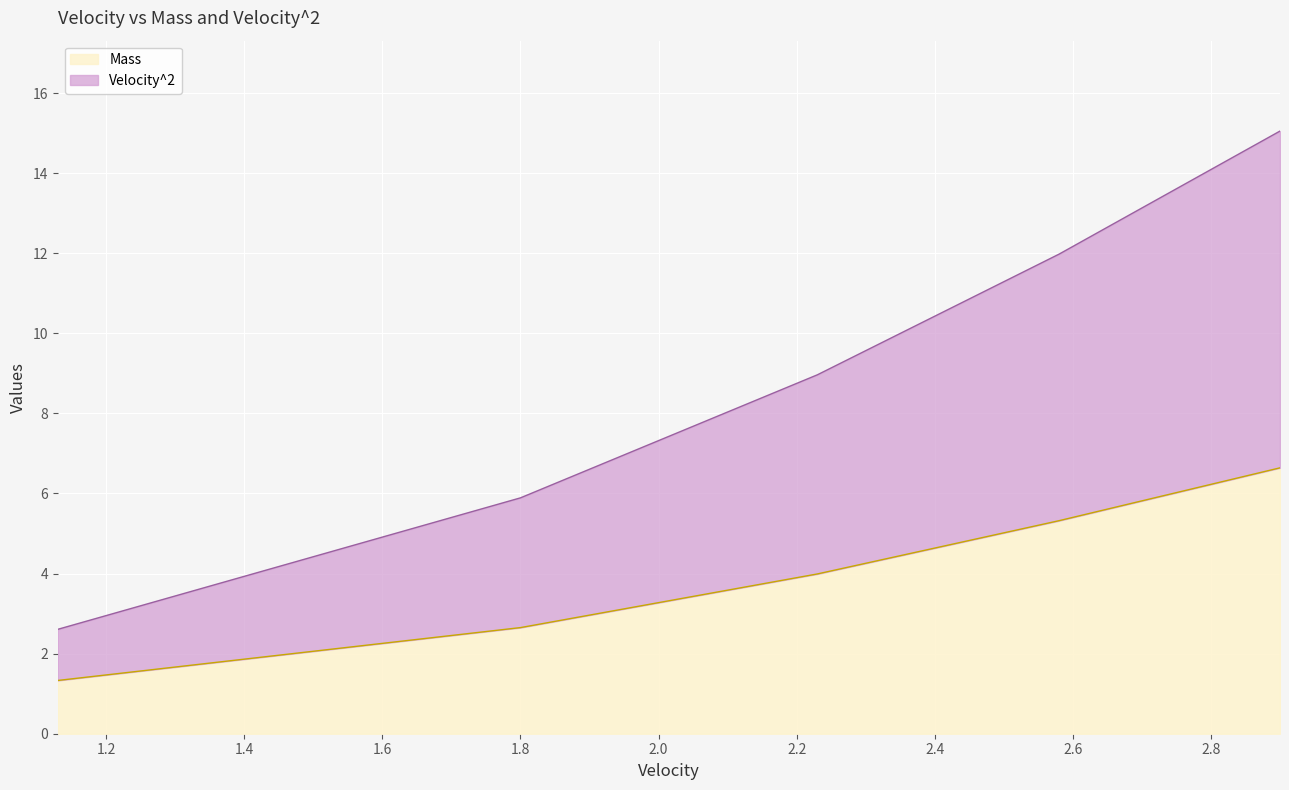

Which series changed the most between 2.23 and 2.9?

Velocity^2